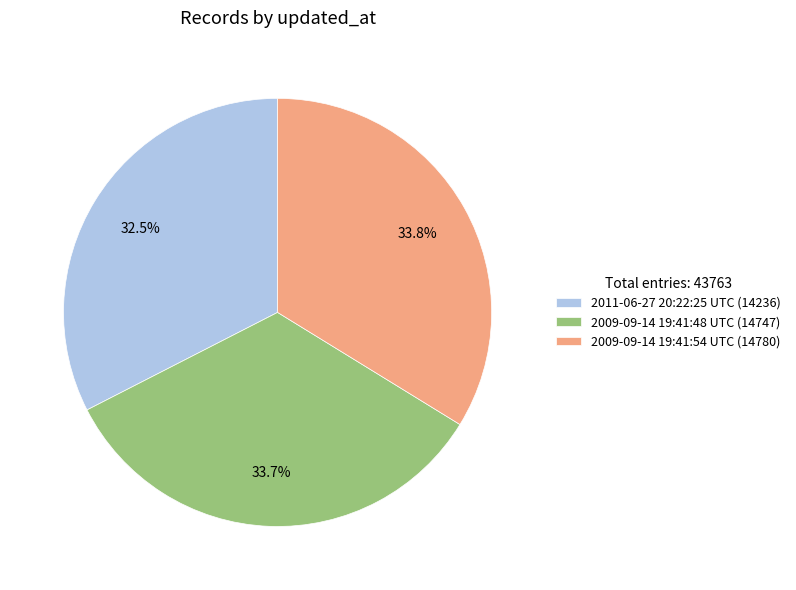

Count the number of slices in the pie.

3